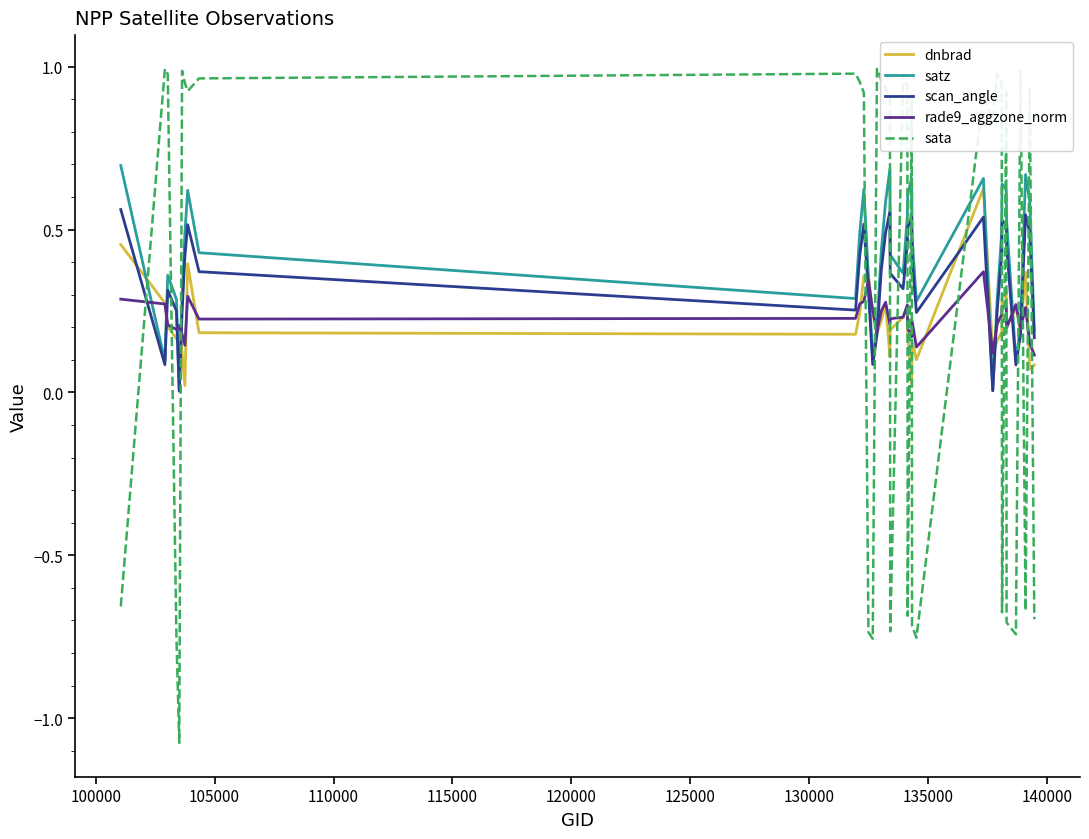

Which series has the widest spread of values?

sata